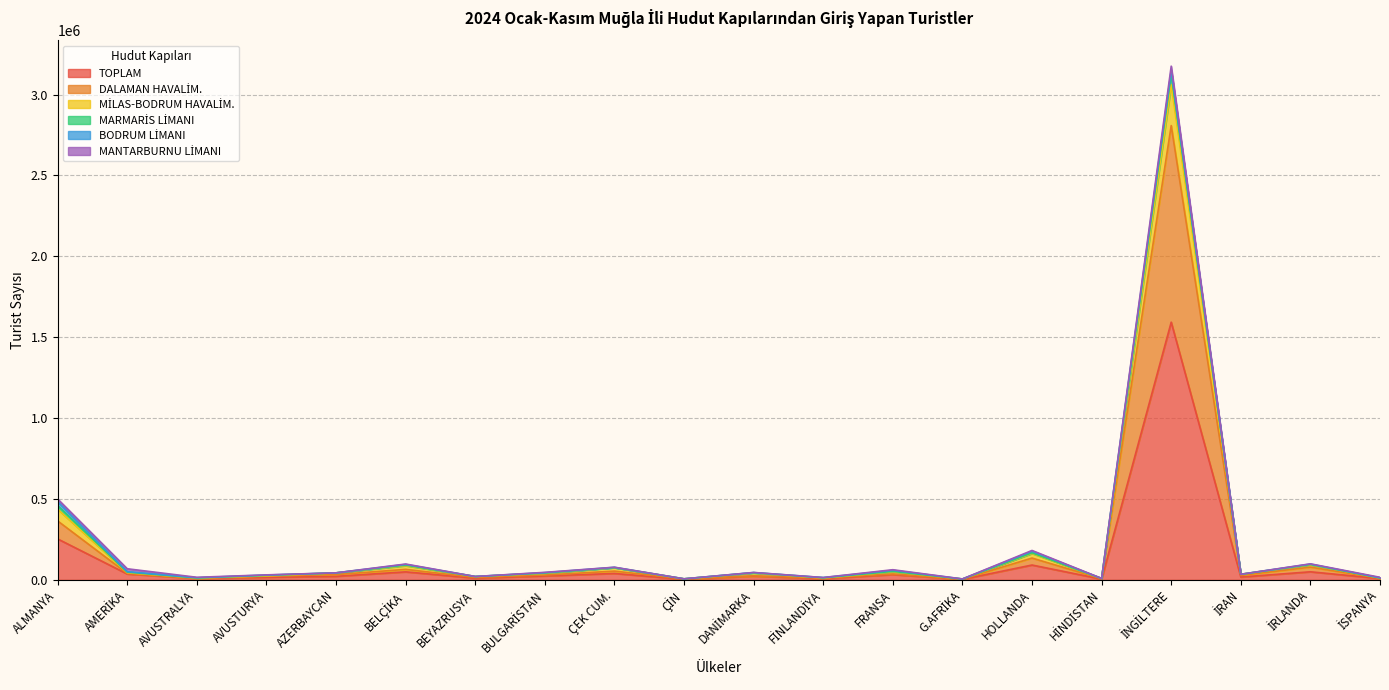

What position from the left is HOLLANDA?

15